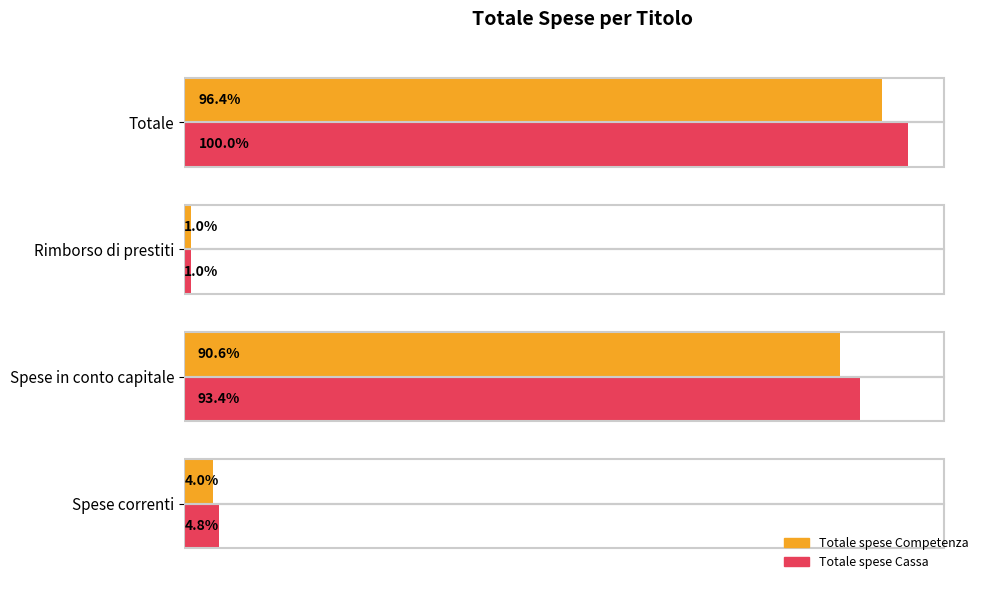

Which series has the largest total across all categories?

Totale spese Cassa